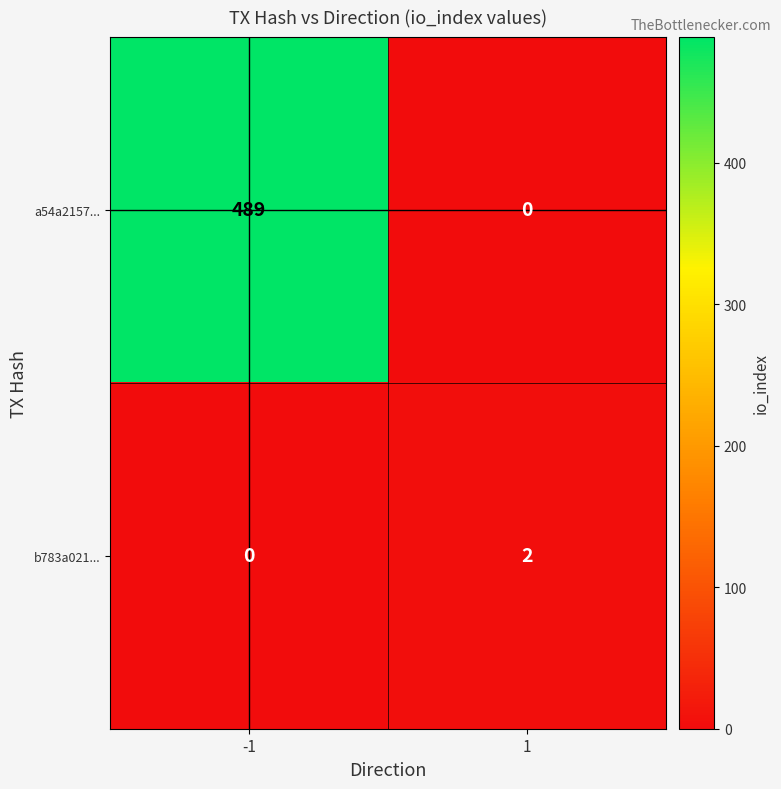

What is the total value across all series at -1?

489